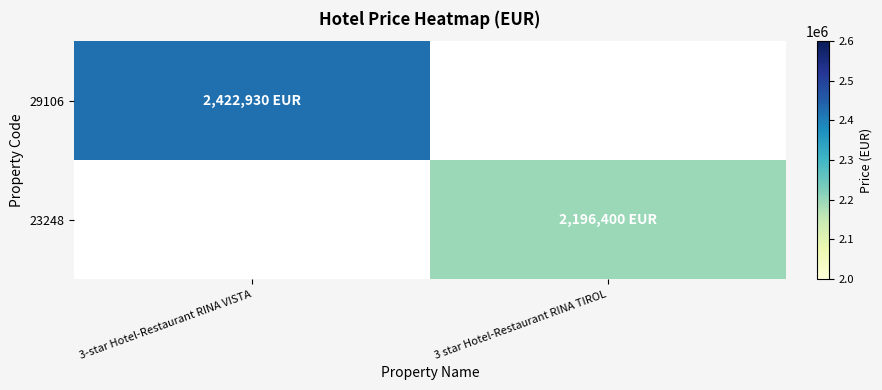

The 23248 series shows 1241356.8 at 3 star Hotel-Restaurant RINA TIROL. True or false?

False